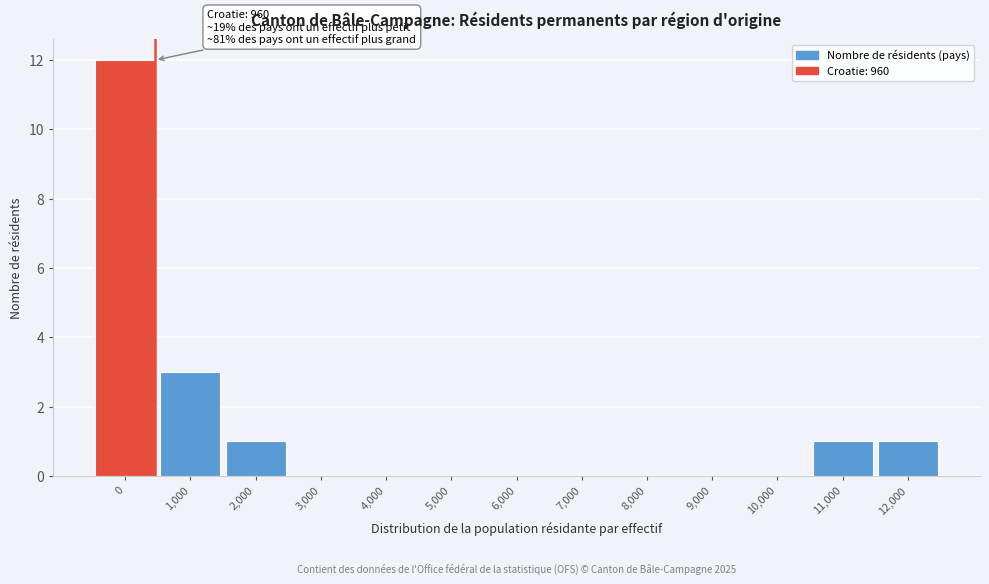

Reading left to right, transcribe all the data shown in this chart.

0=12	1,000=3	2,000=1	3,000=0	4,000=0	5,000=0	6,000=0	7,000=0	8,000=0	9,000=0	10,000=0	11,000=1	12,000=1